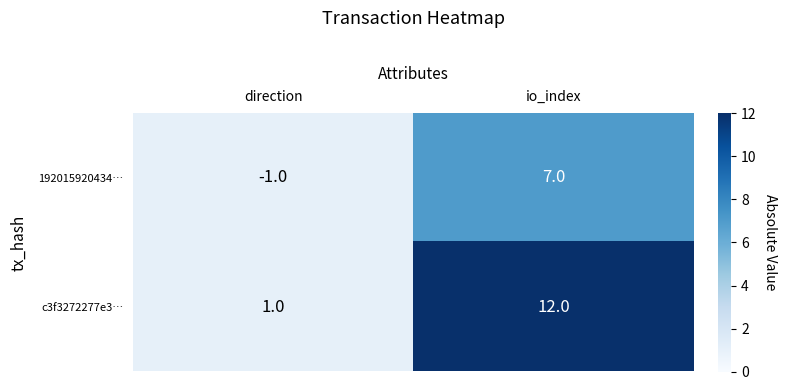

Which series has the widest spread of values?

c3f3272277e3…